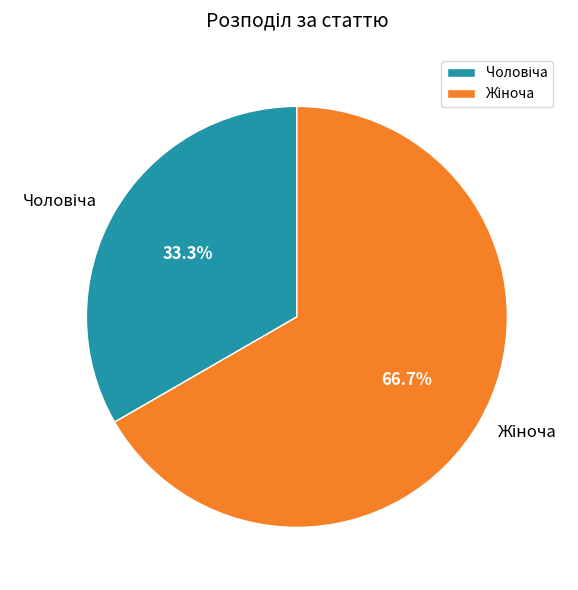

Is there a majority slice in this chart?

Yes